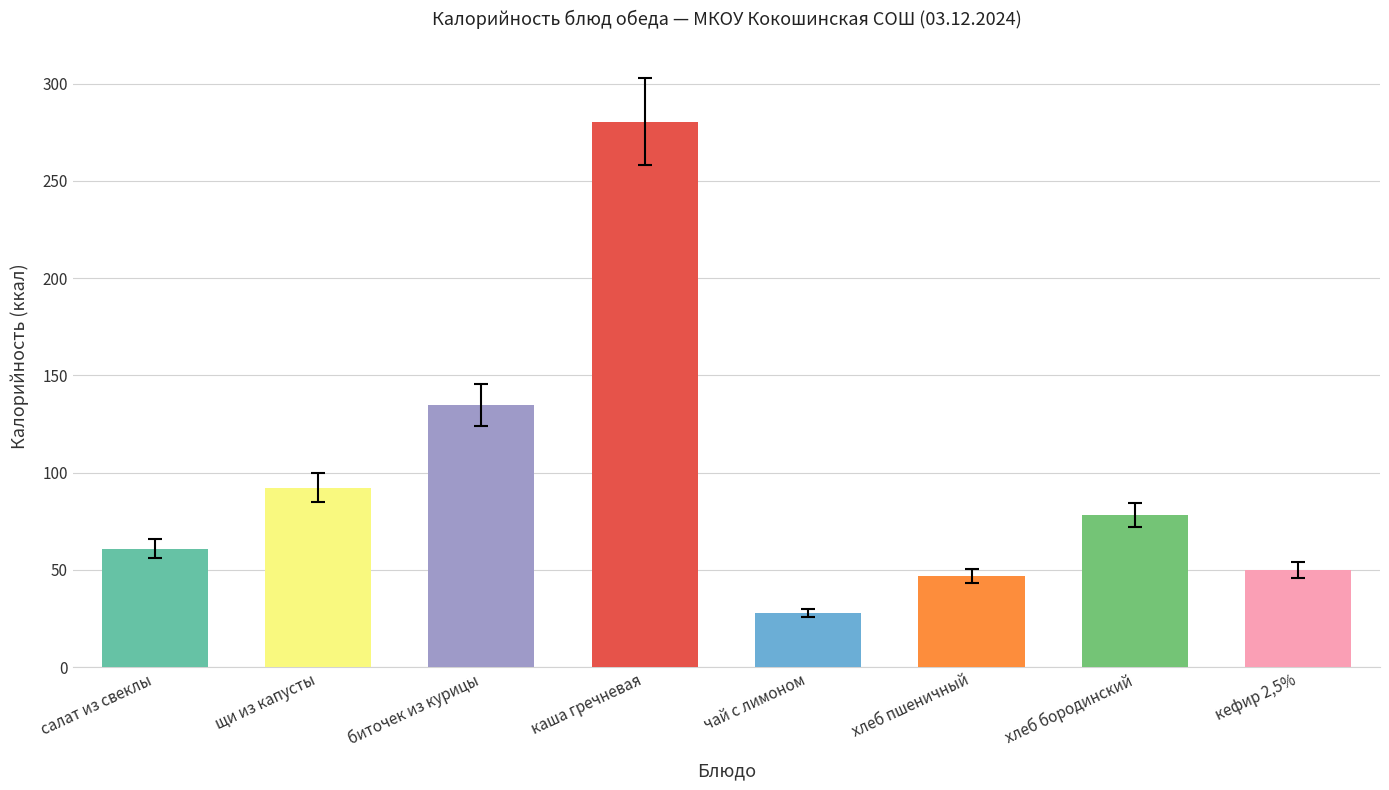

Where is the data nearest to the value 154?

биточек из курицы